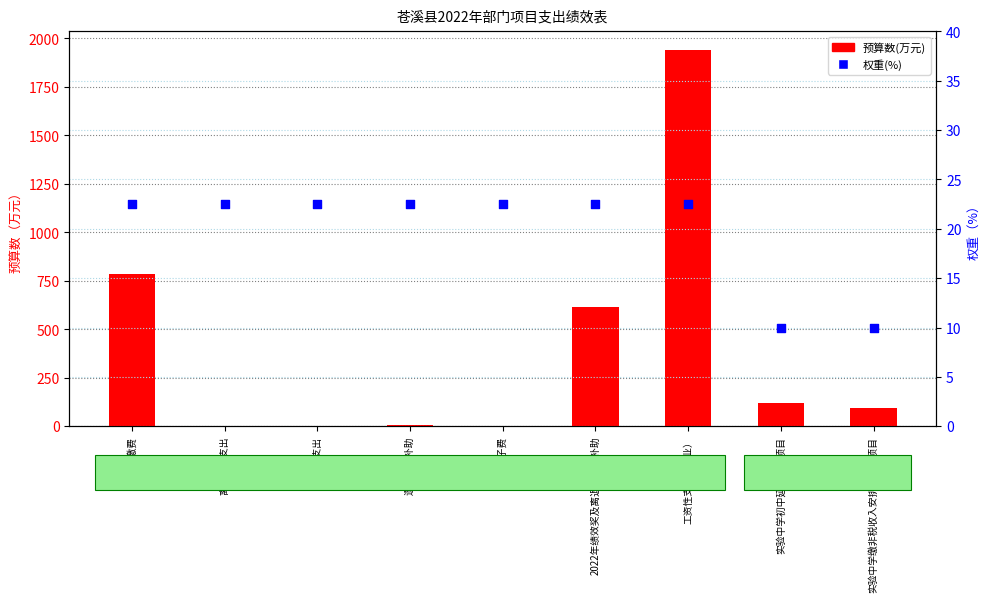

What are all the series names shown in the legend?

预算数(万元), 权重(%)